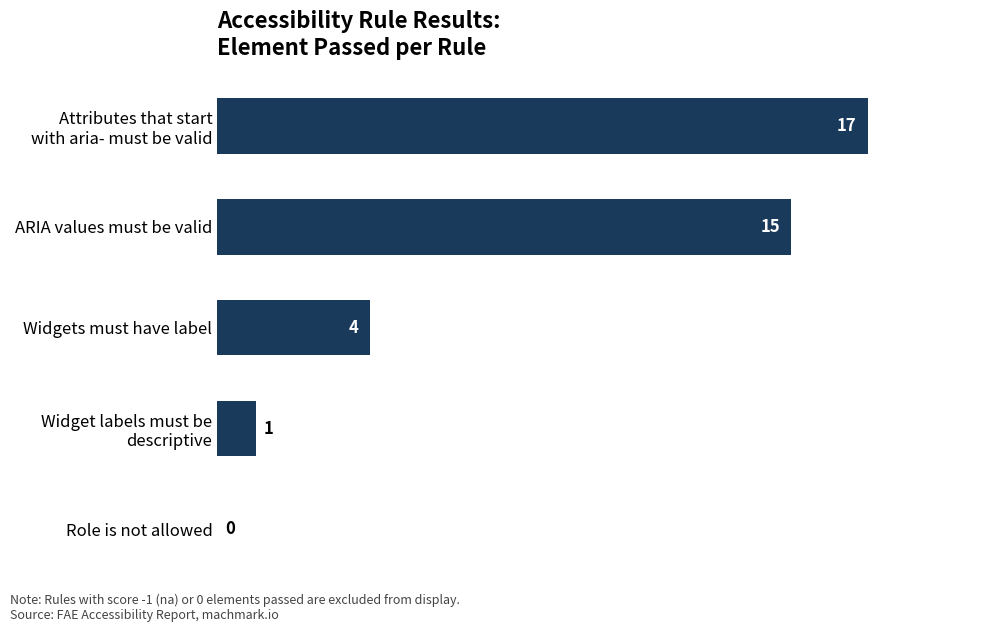

True or false: the data shows 11 at Role is not allowed.

False